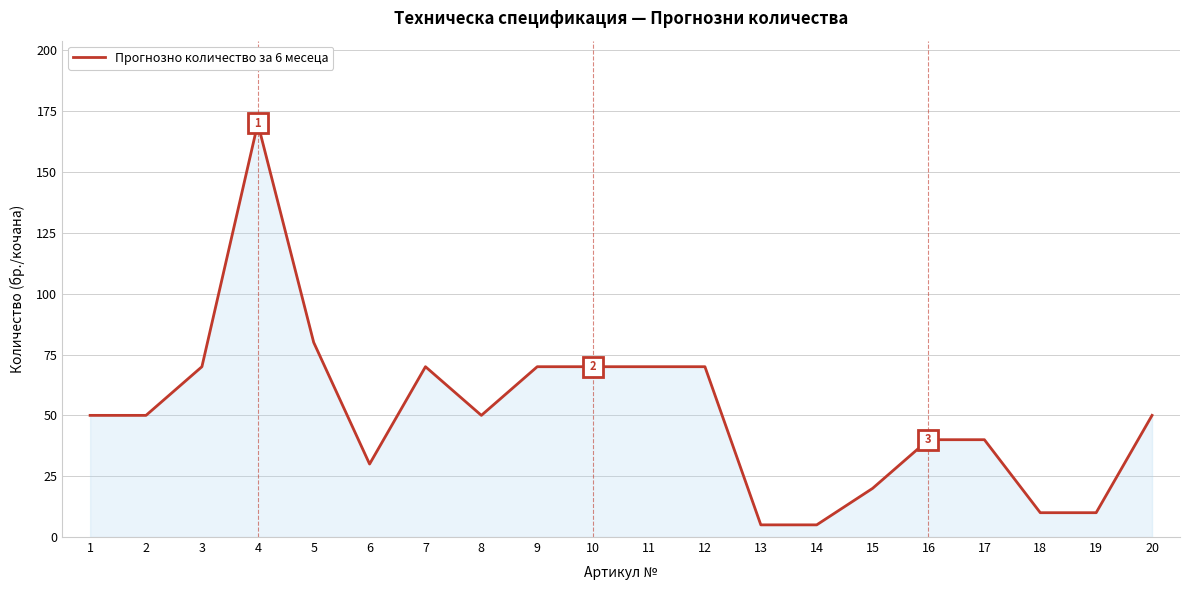

Approximately how many times larger is the value at 17 compared to 7?

0.6